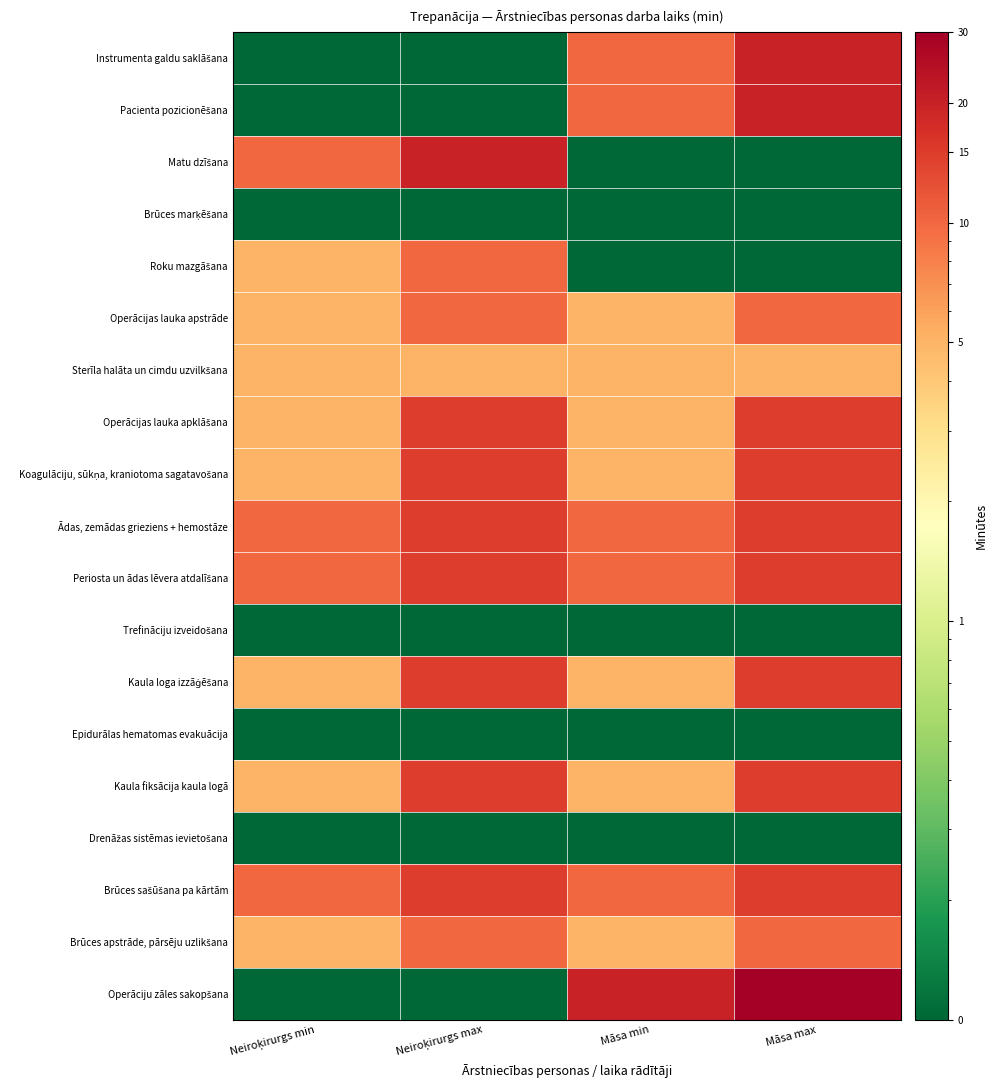

What is the spread (max minus min) of values at Māsa max?

29.9